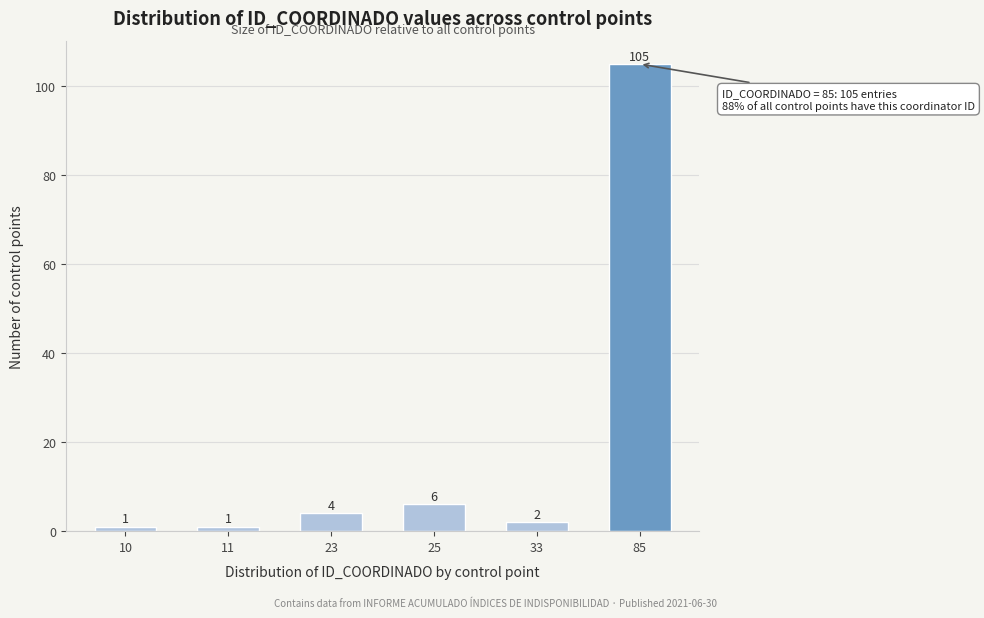

Reading left to right, extract all data points from this chart.

1	1	4	6	2	105